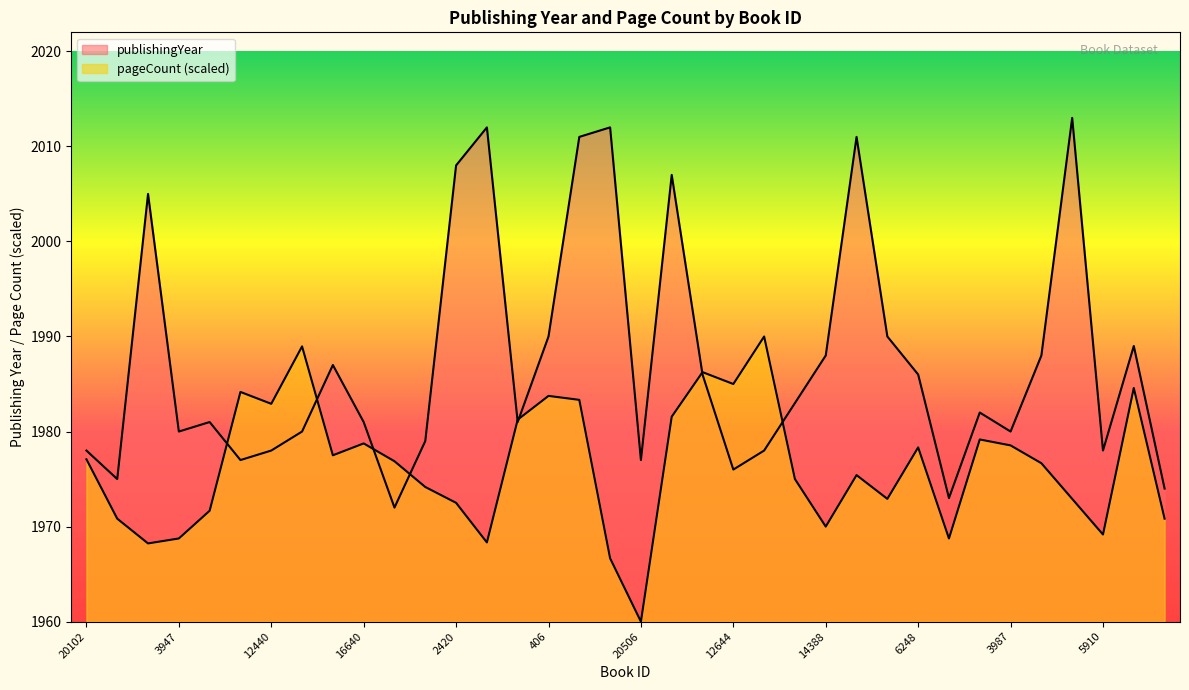

Which series ends up on top after the final intersection of publishingYear and pageCount?

publishingYear